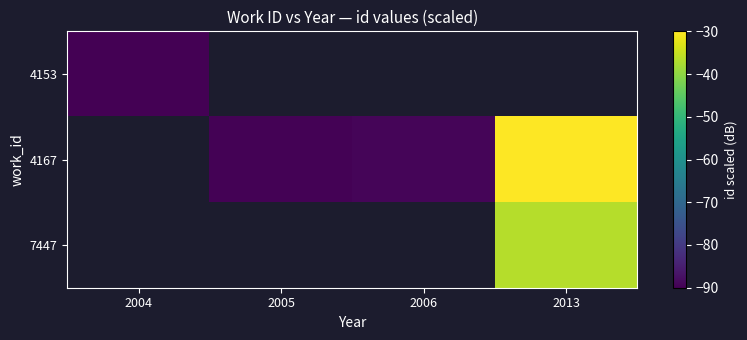

Is the value of 4153 at 2006 greater than the value of 7447 at 2004?

No